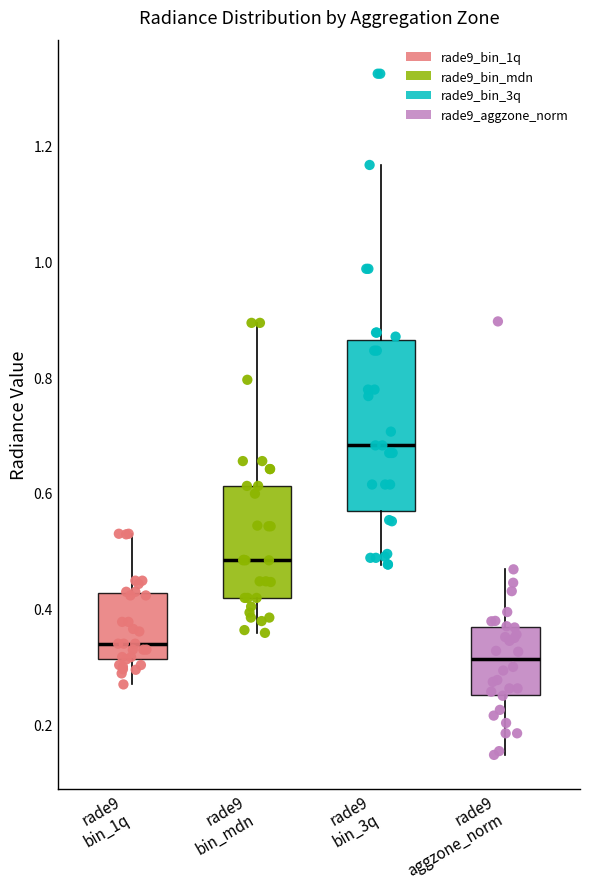

Reading left to right, read every box against the y-axis: the position of its median line, the range the box covers, and the ends of its whiskers. The values are not printed on the chart, so give them approximately, as read against the axis.

rade9 bin_1q: median 0.34, box 0.32 to 0.42, whiskers 0.26 to 0.52
rade9 bin_mdn: median 0.48, box 0.42 to 0.62, whiskers 0.36 to 0.90
rade9 bin_3q: median 0.68, box 0.56 to 0.86, whiskers 0.48 to 1.16
rade9 aggzone_norm: median 0.32, box 0.26 to 0.36, whiskers 0.14 to 0.46